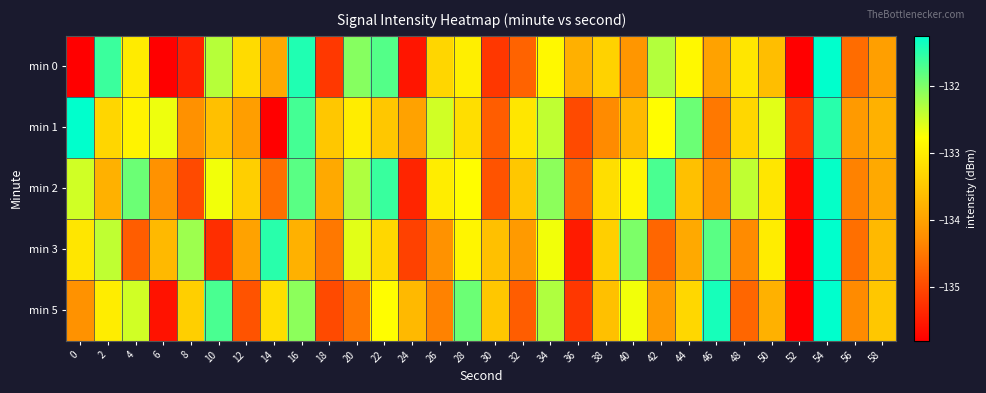

Count the number of categories in the chart.

30